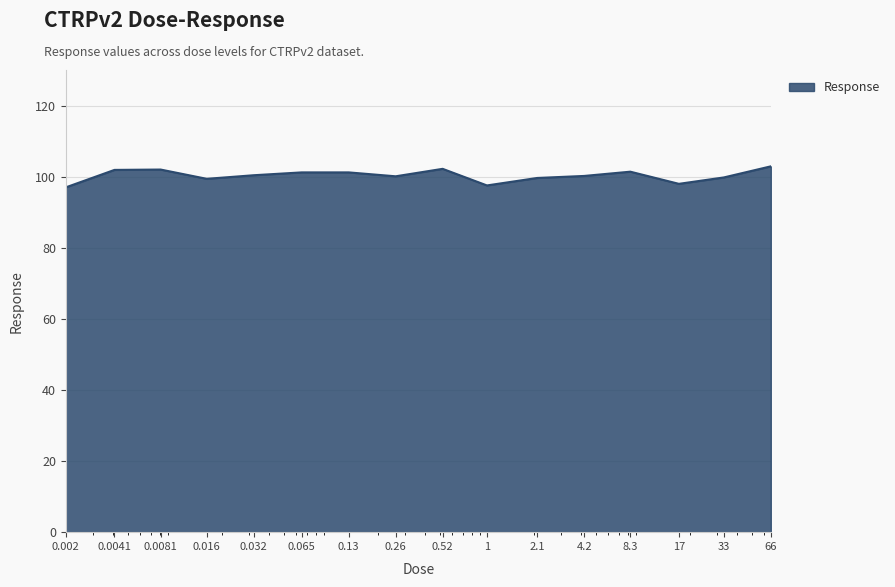

What is the maximum value shown in the chart?

102.9